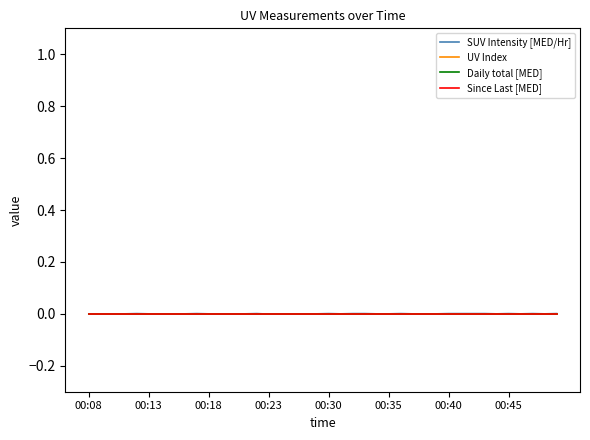

Does the chart display data point markers on the line(s)?

No